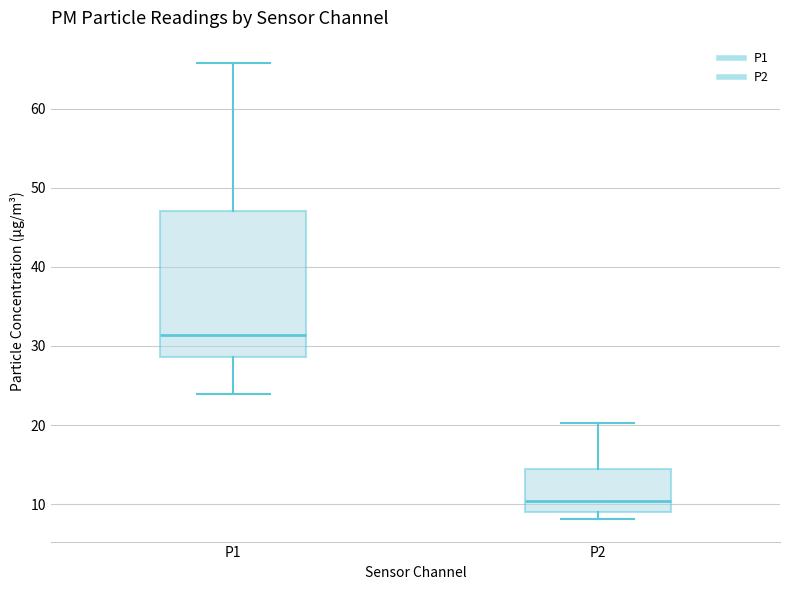

Which box's median line is the highest?

P1